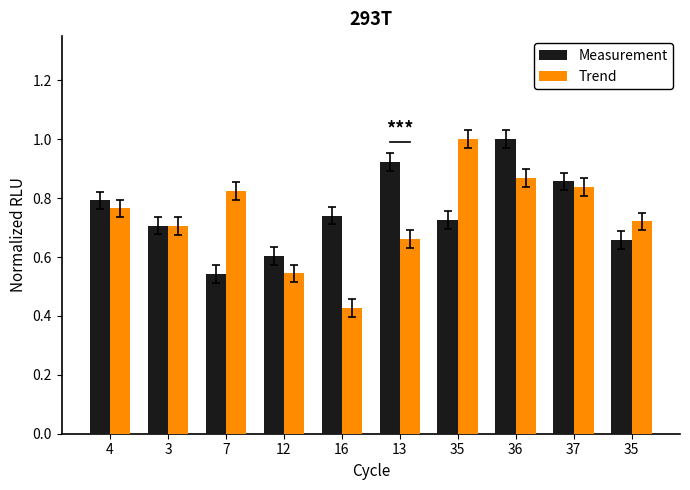

Reading left to right, extract all data points from this chart.

Measurement: 4=0.8	3=0.7	7=0.5	12=0.6	16=0.7	13=0.9	35=0.7	36=1.0	37=0.9	35=0.7
Trend: 4=0.8	3=0.7	7=0.8	12=0.5	16=0.4	13=0.7	35=1.0	36=0.9	37=0.8	35=0.7